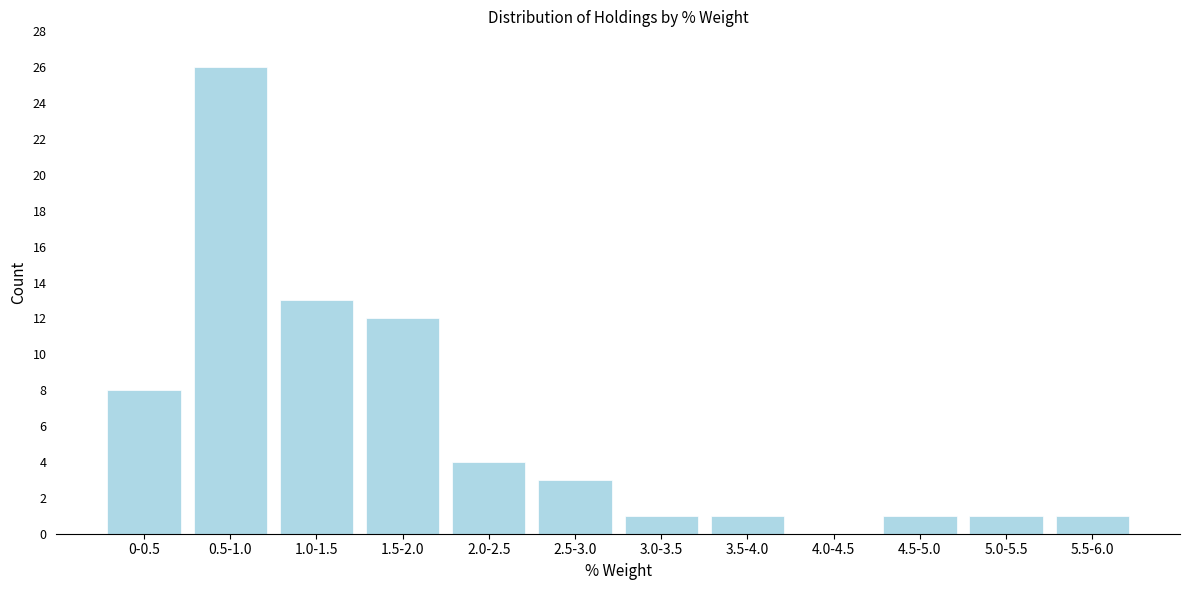

Reading left to right, list all the values displayed in this chart.

0-0.5=8	0.5-1.0=26	1.0-1.5=13	1.5-2.0=12	2.0-2.5=4	2.5-3.0=3	3.0-3.5=1	3.5-4.0=1	4.0-4.5=0	4.5-5.0=1	5.0-5.5=1	5.5-6.0=1